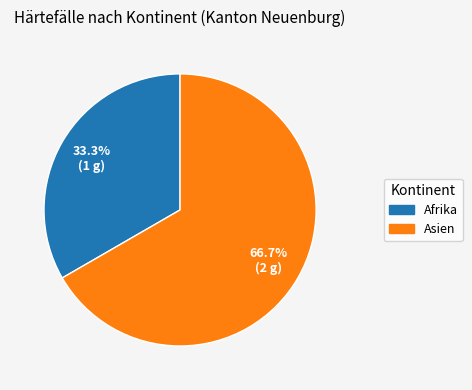

Which slice is the largest?

Asien